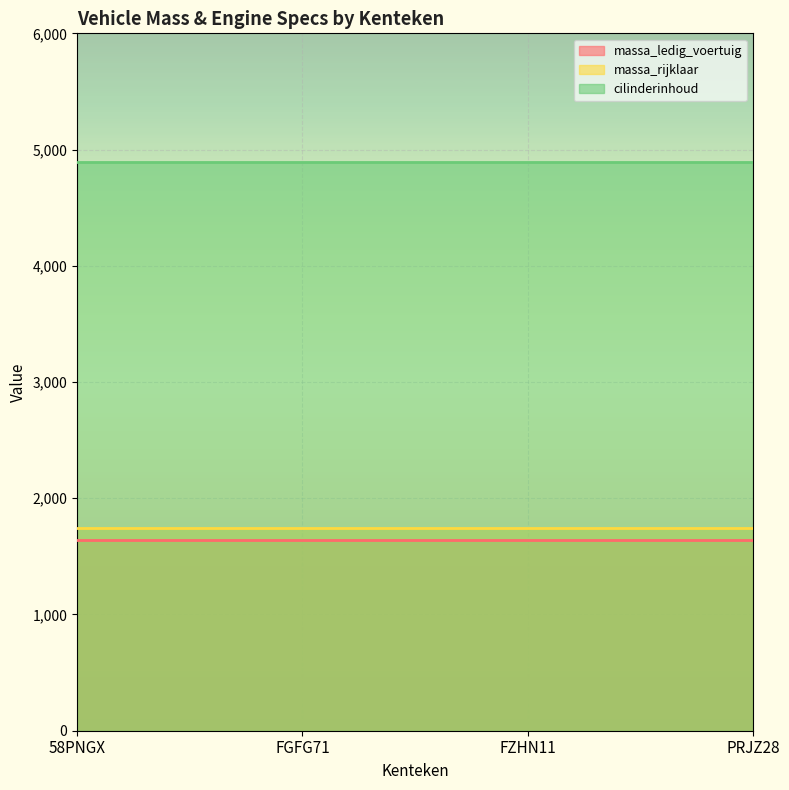

What is the total value across all series at FZHN11?

8274